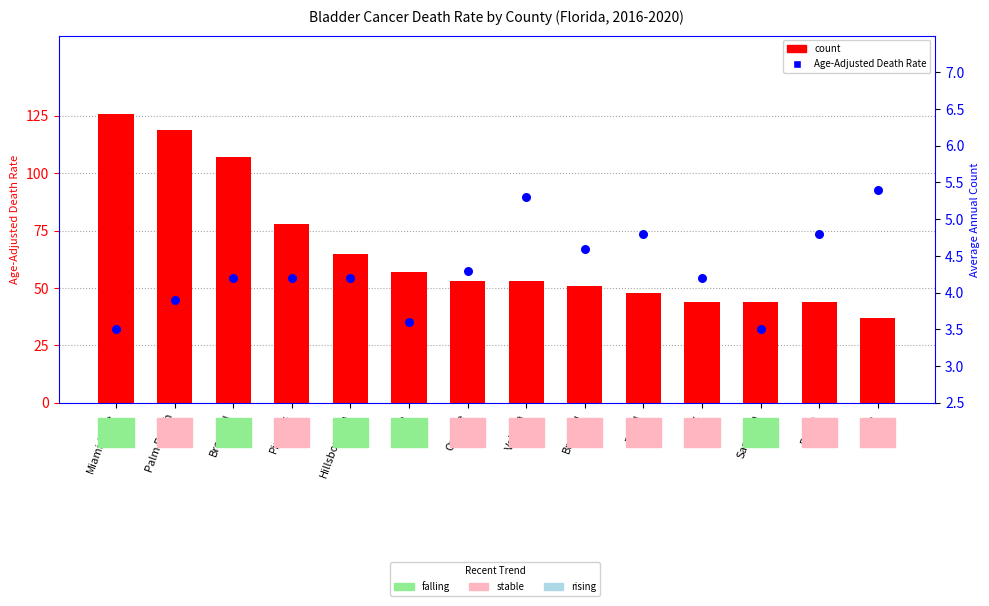

What are all the series names shown in the legend?

count, Age-Adjusted Death Rate